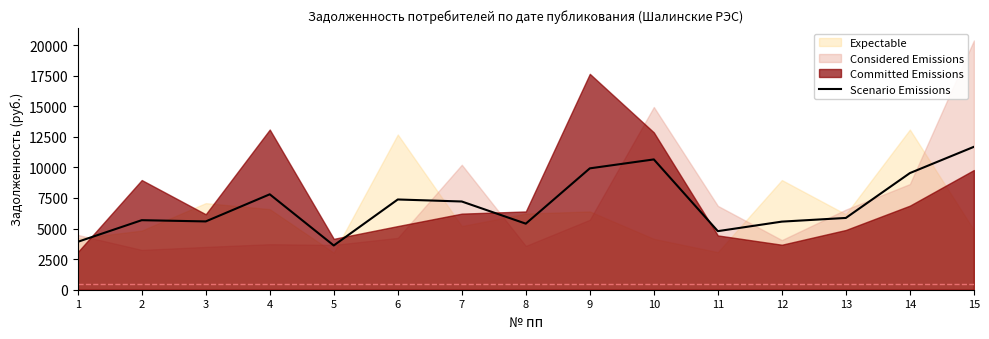

Reading right to left, what are all the values shown in this chart?

15=11678.2	14=9531.8	13=5866.4	12=5565.8	11=4786.9	10=10649.6	9=9918.9	8=5399.0	7=7210.7	6=7375.3	5=3616.3	4=7798.3	3=5581.9	2=5683.3	1=3914.1